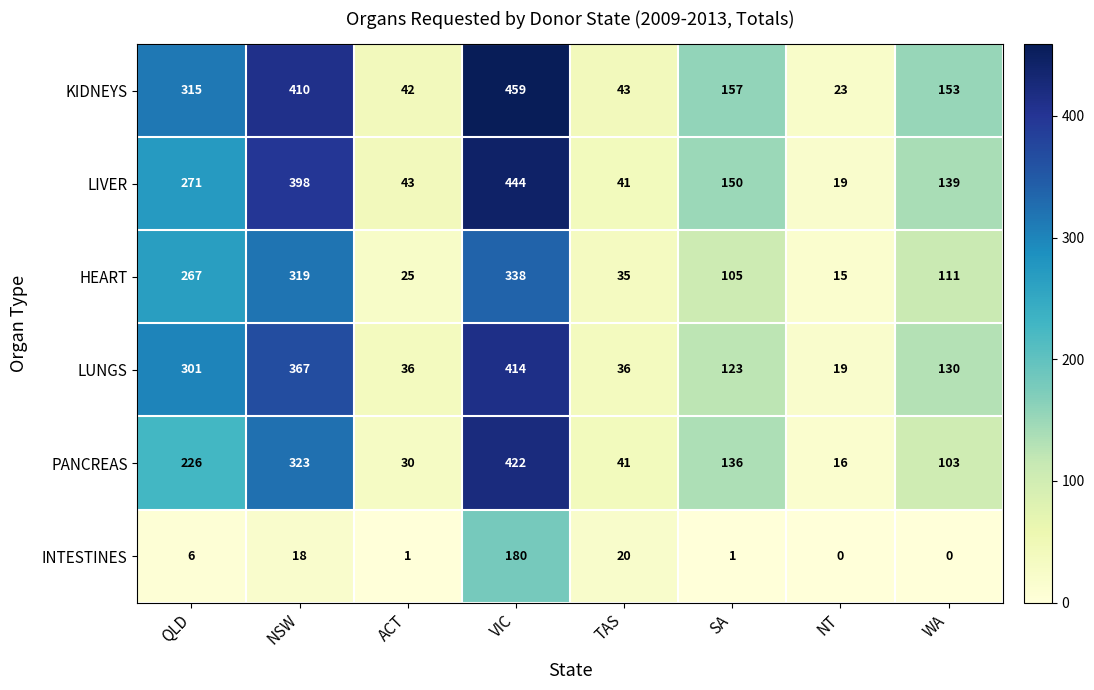

At which category does the chart reach its peak across all series?

VIC